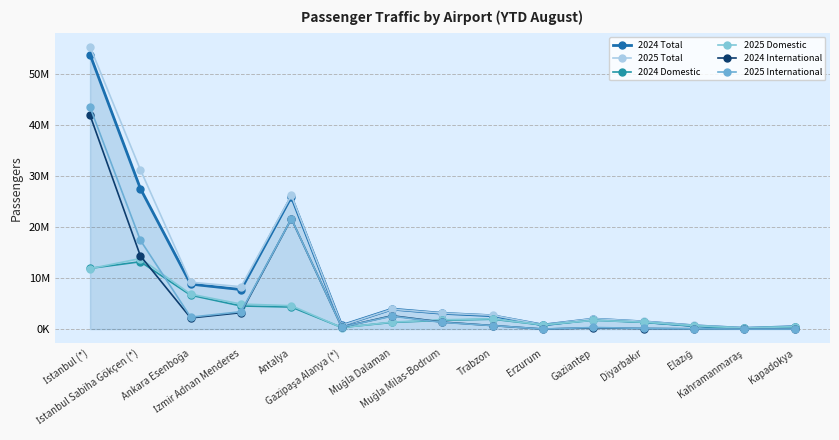

Does the chart have visible grid lines?

Yes